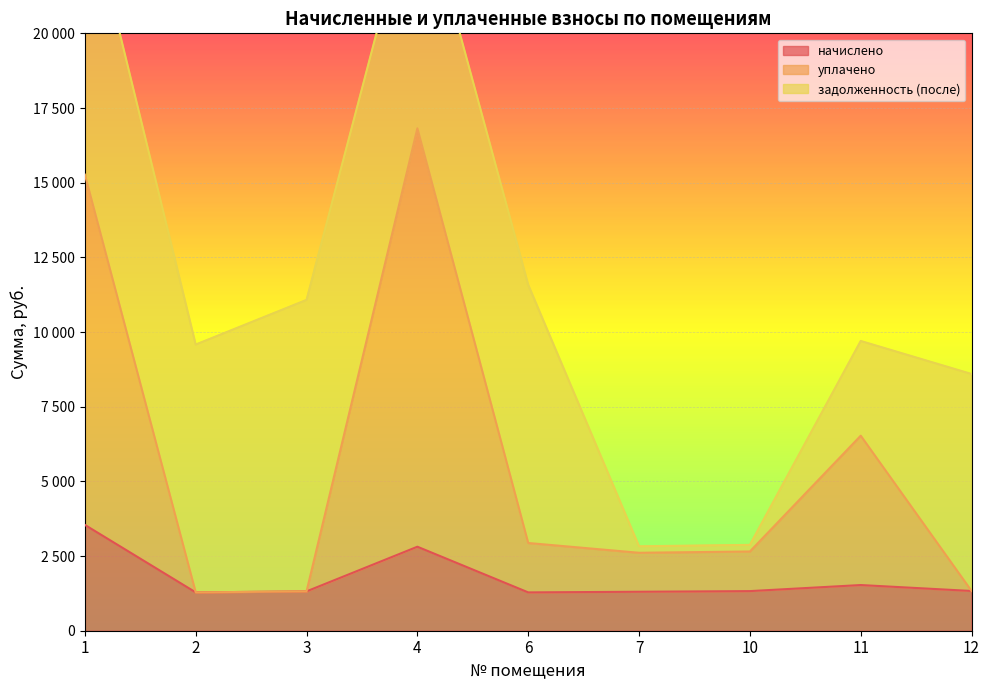

What is the value of the начислено point at the 4th from the left?

2812.3